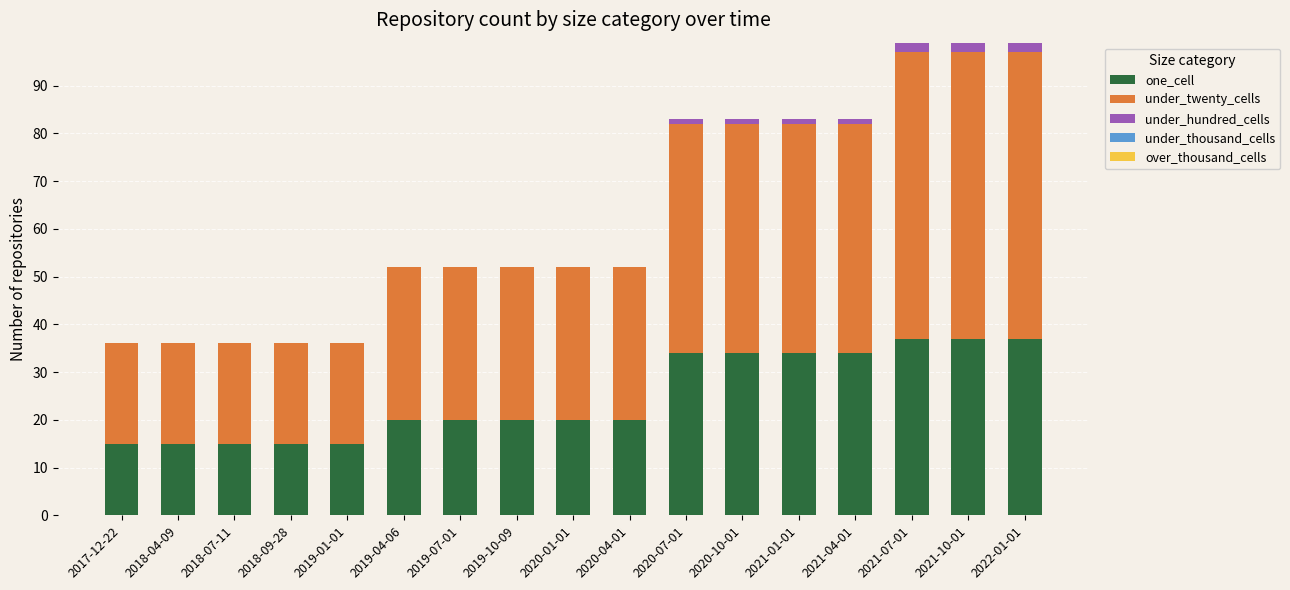

What is the total value across all series at 2019-04-06?

52